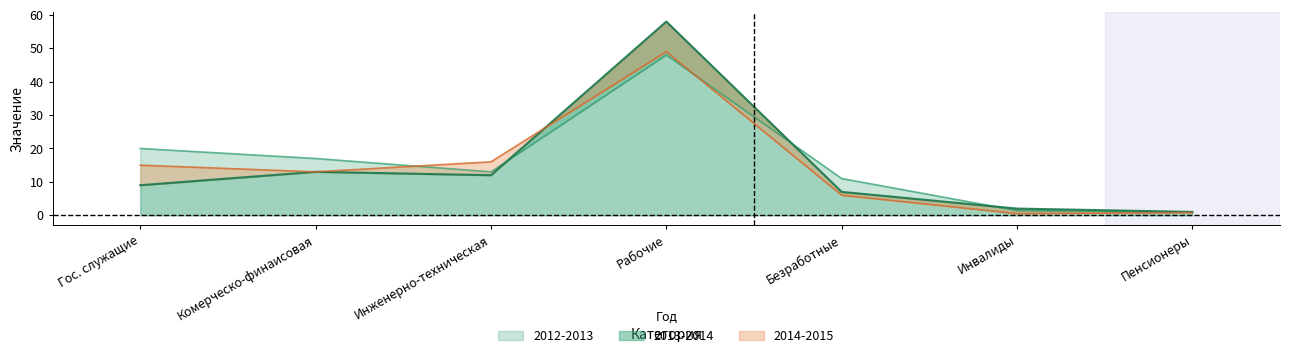

Reading left to right, extract all data points from this chart.

2012-2013: 20.0	17.0	13.0	48.0	11.0	1.4	1.0
2013-2014: 9.0	13.0	12.0	58.0	7.0	2.0	1.0
2014-2015: 15.0	13.0	16.0	49.0	6.0	0.5	0.8